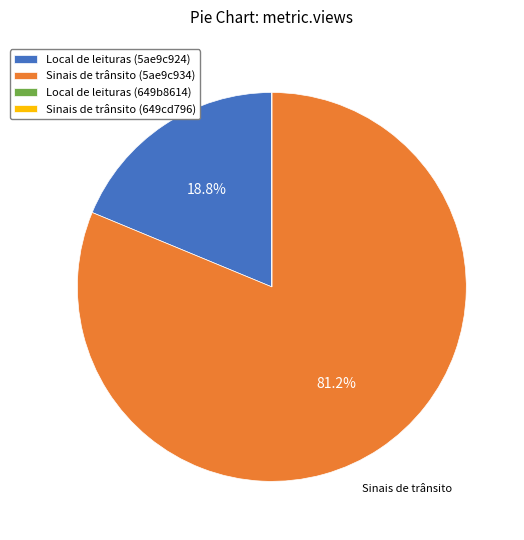

Which has a higher value, Local de leituras (5ae9c924) or Sinais de trânsito (5ae9c934)?

Sinais de trânsito (5ae9c934)